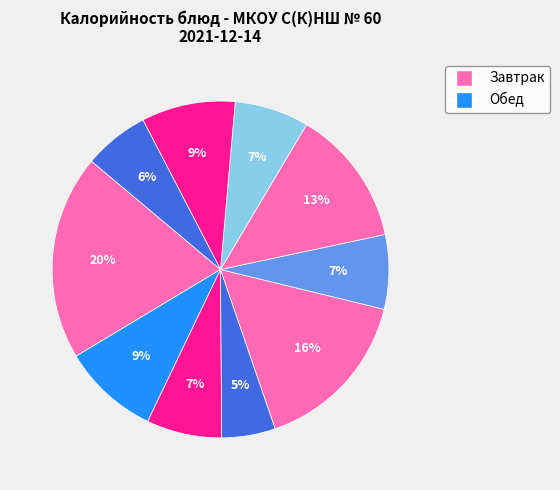

How many segments does this pie chart have?

10